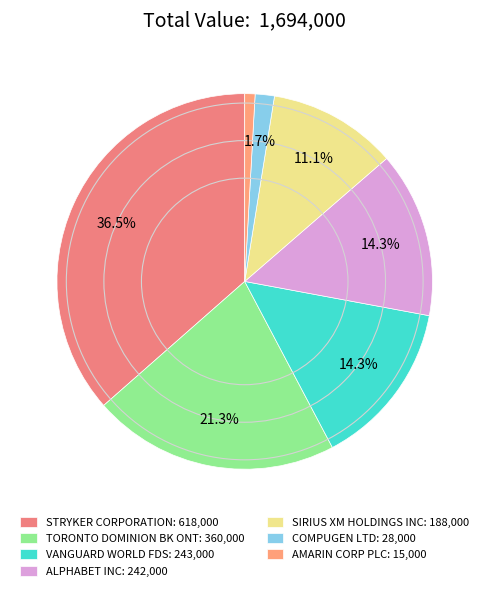

What is the change in value from VANGUARD WORLD FDS to COMPUGEN LTD?

-215000